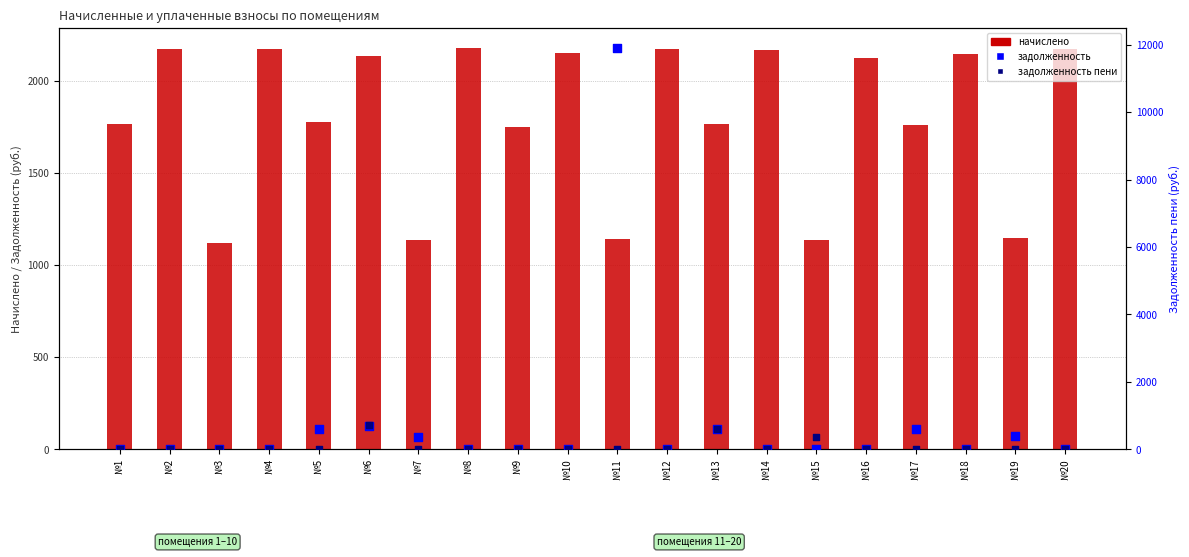

Is the value of задолженность at №2 greater than the value of начислено at №16?

No